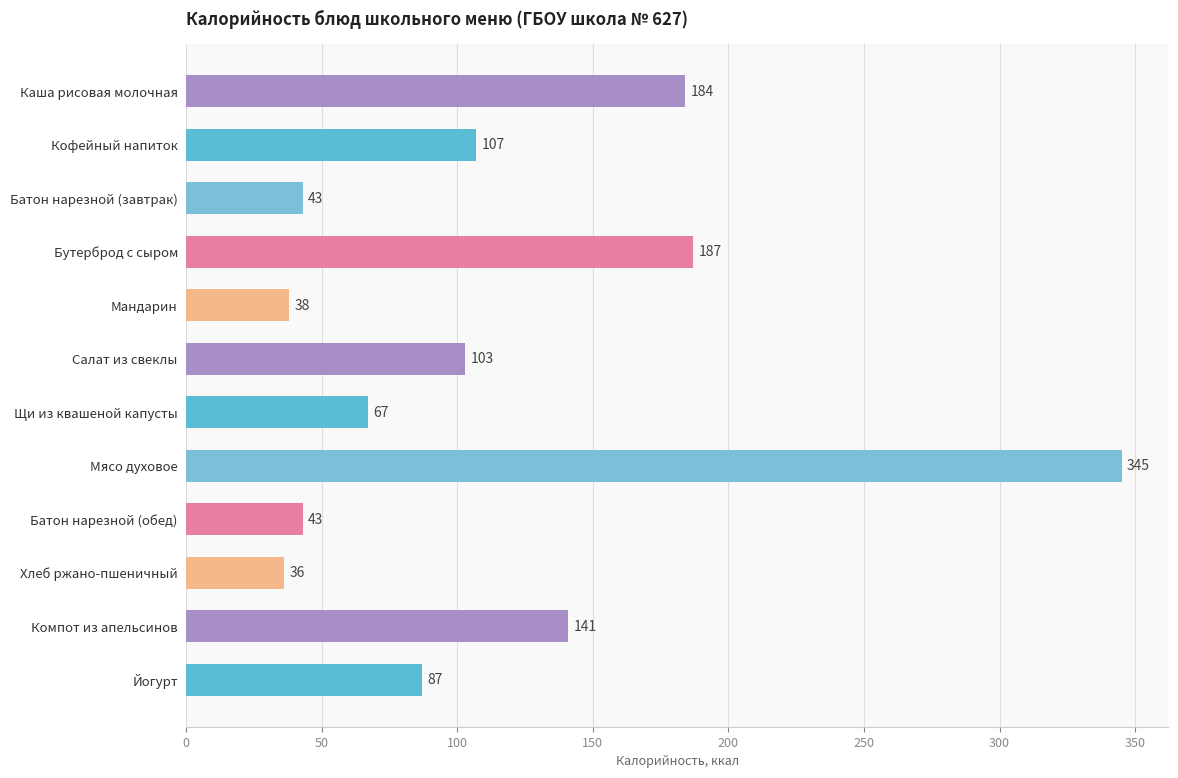

How many distinct data groups are displayed?

1